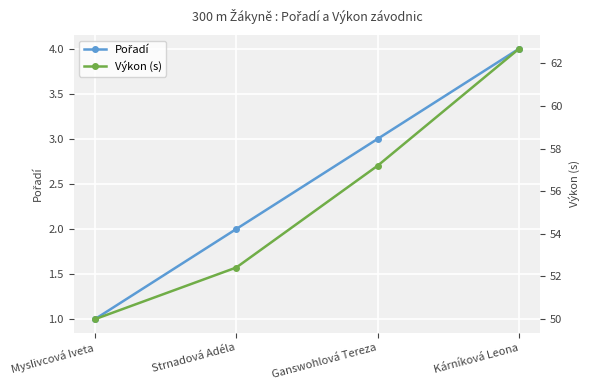

Is it true that Pořadí equals 3.0 at Ganswohlová Tereza?

True